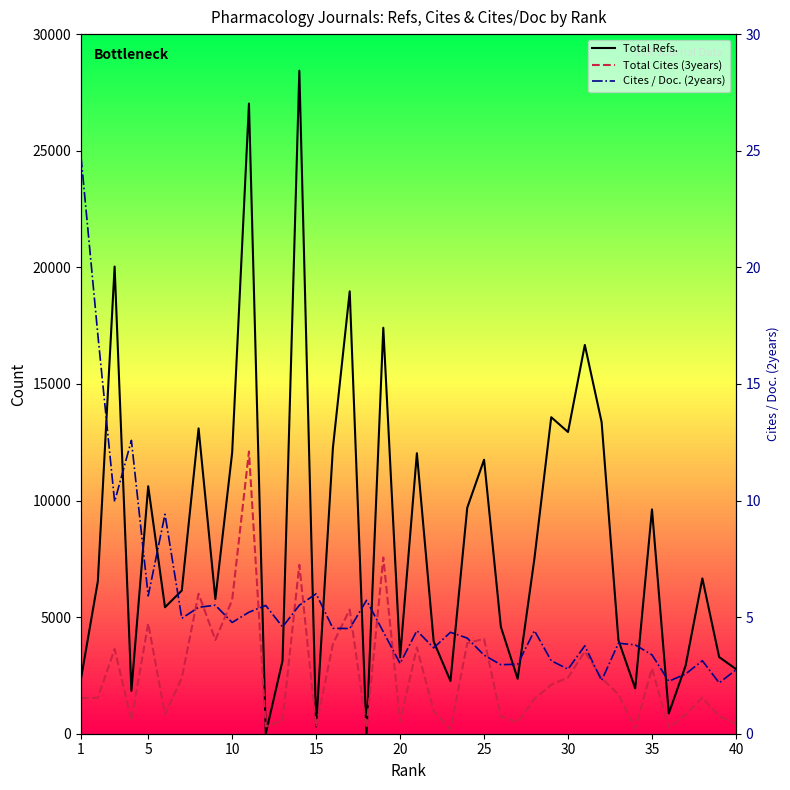

At how many categories does at least one series exceed 15788?

6